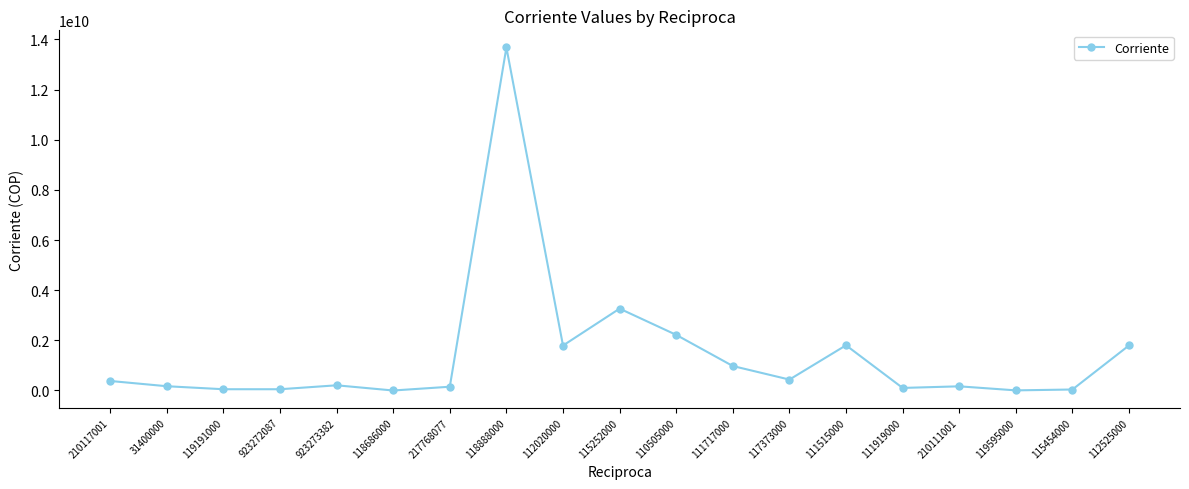

What is the maximum value shown in the chart?

13677002560